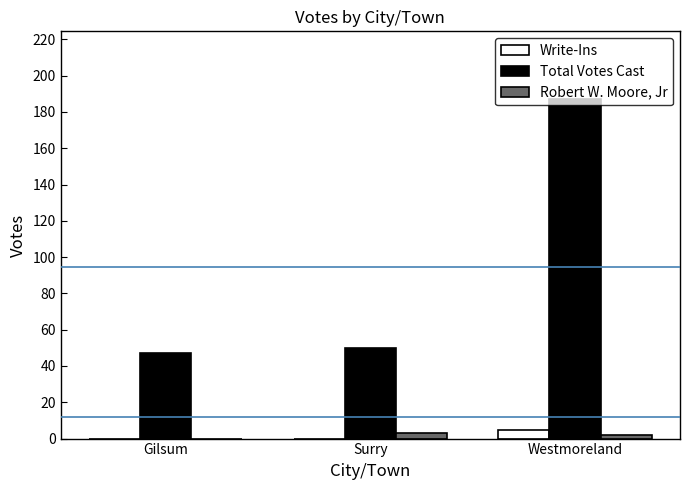

True or false: Total Votes Cast has a value of 50 at Surry.

True